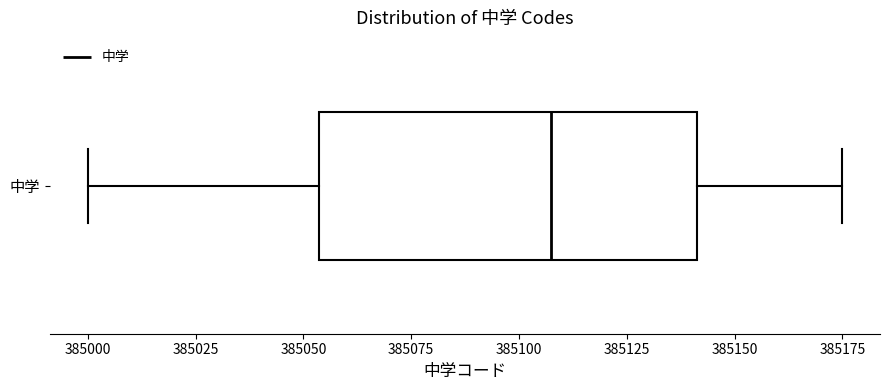

Transcribe this box plot: give where the median line is, the range the box spans, and where the two whiskers end, as read against the x-axis. The values are not printed on the chart, so give them approximately, as read against the axis.

median 385110, box 385055 to 385140, whiskers 385000 to 385175